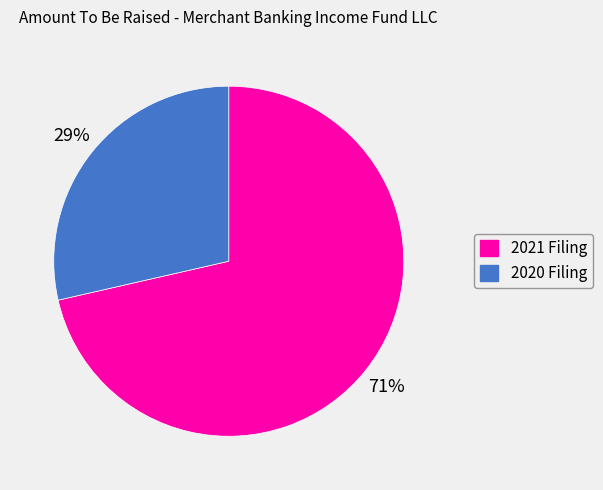

How many slices are in this pie chart?

2